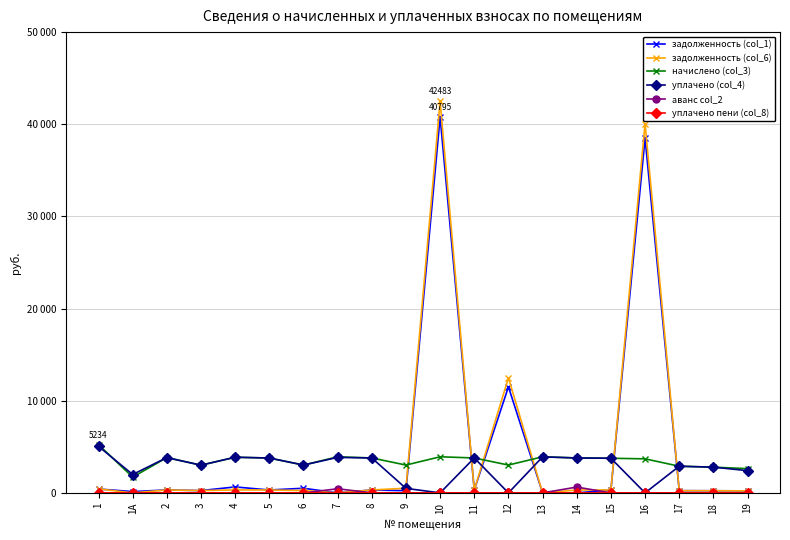

Is the value of начислено (col_3) at 9 greater than the value of аванс col_2 at 6?

Yes